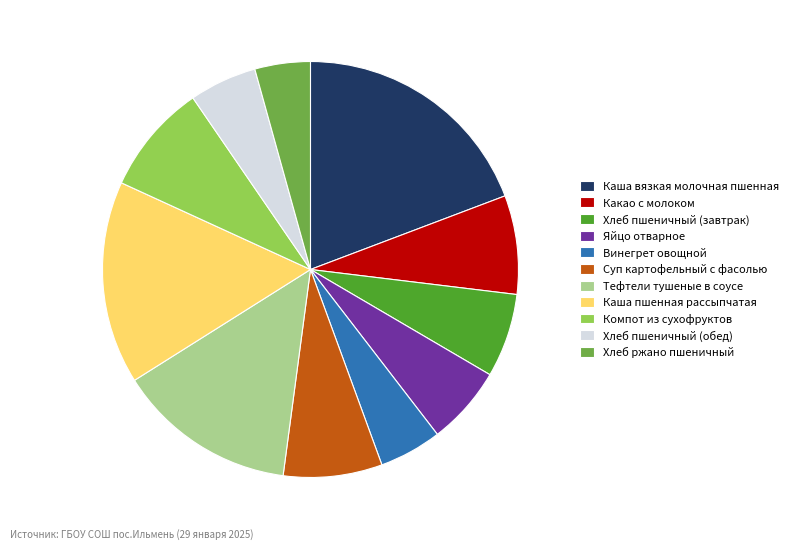

Is there any slice that represents more than half of the pie?

No